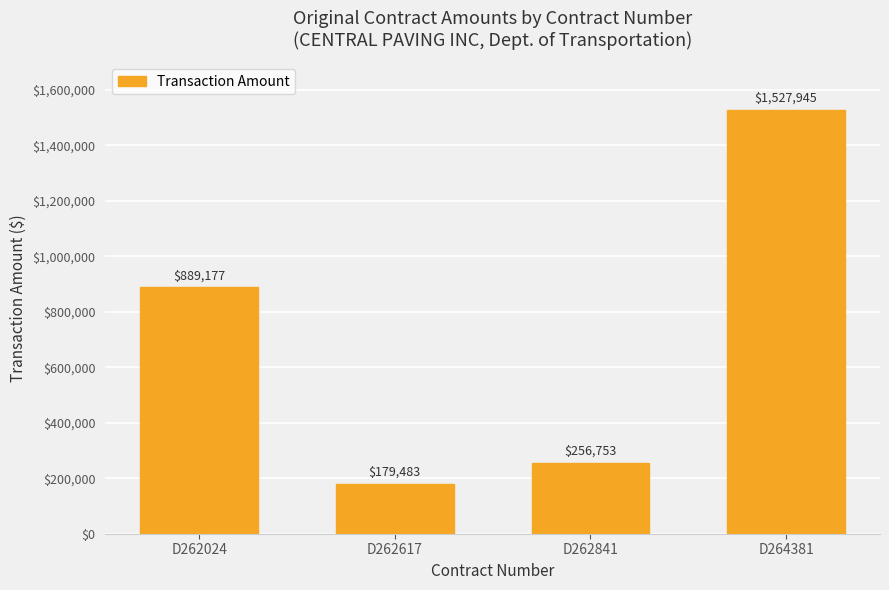

List the labels in order of value, smallest first.

D262617, D262841, D262024, D264381